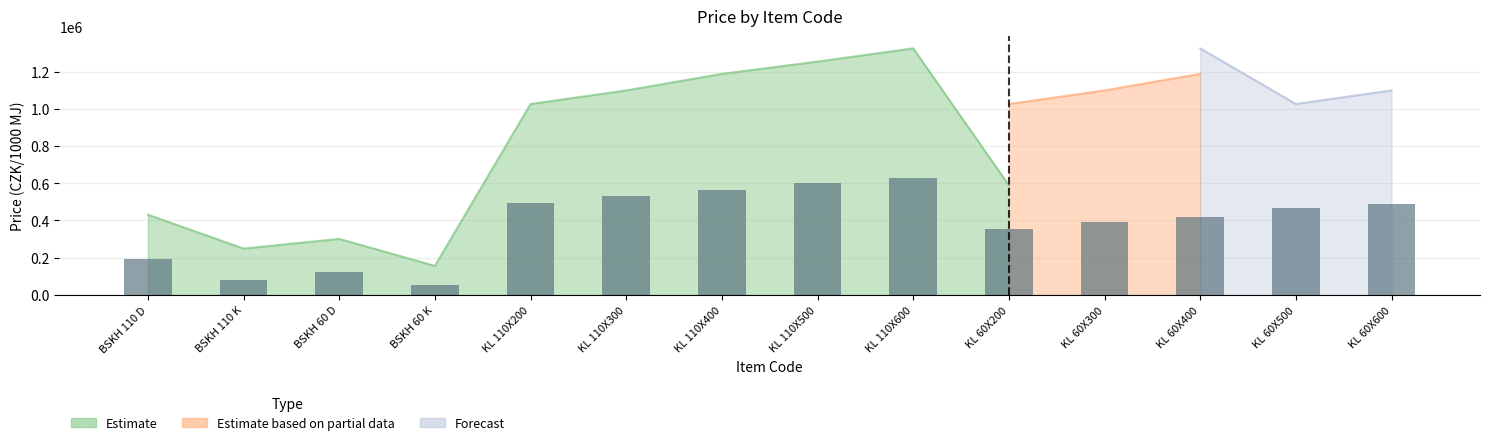

What is the sum of the values at KL 110X300 and KL 60X400?

949500